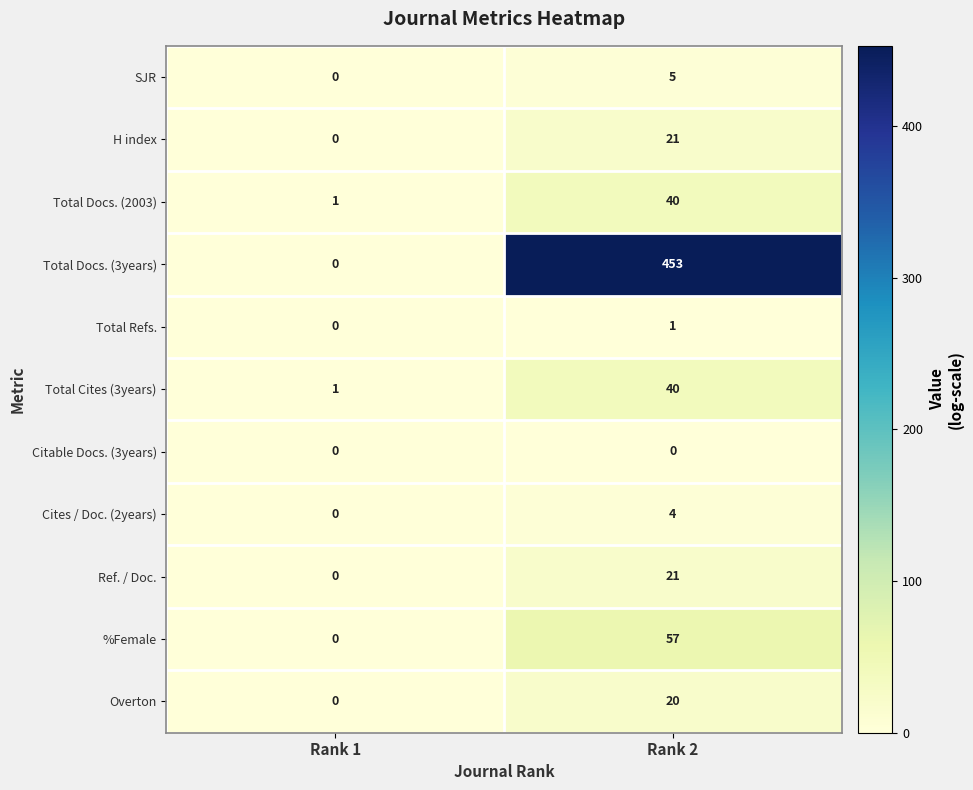

Count the number of data series in this chart.

11